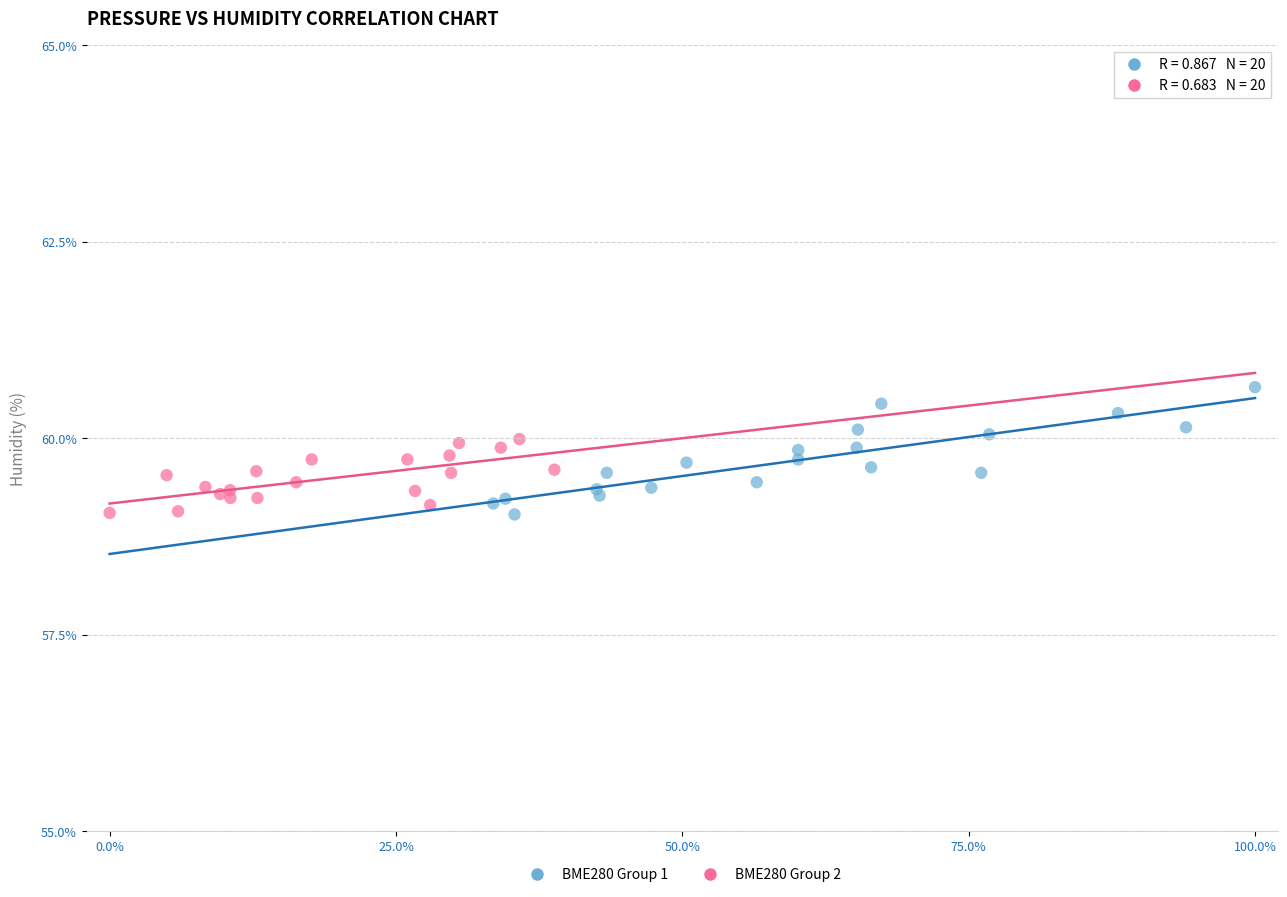

Which series reaches the maximum Y coordinate?

BME280 Group 1